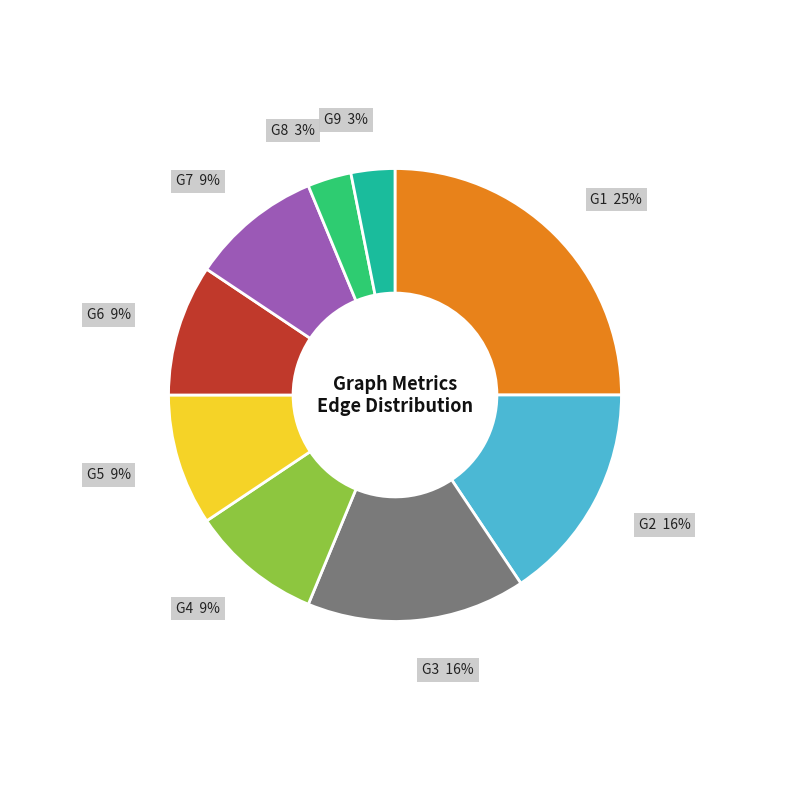

To the nearest percent, what is the average slice percentage?

11%